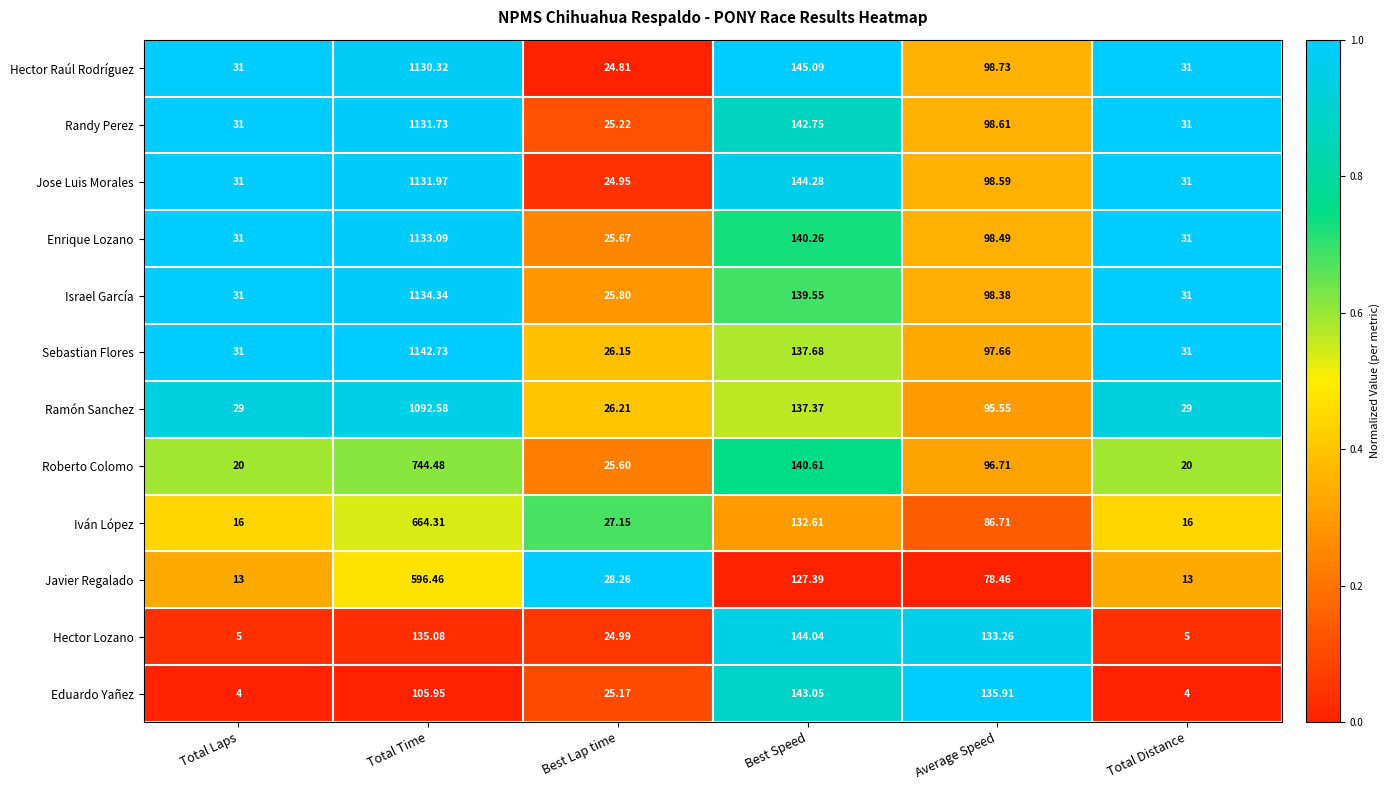

Rank the series by their maximum value, from highest to lowest.

Sebastian Flores, Israel García, Enrique Lozano, Jose Luis Morales, Randy Perez, Hector Raúl Rodríguez, Ramón Sanchez, Roberto Colomo, Iván López, Javier Regalado, Hector Lozano, Eduardo Yañez